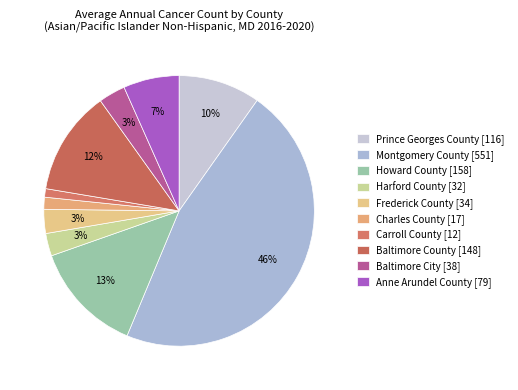

How many slices are in this pie chart?

10